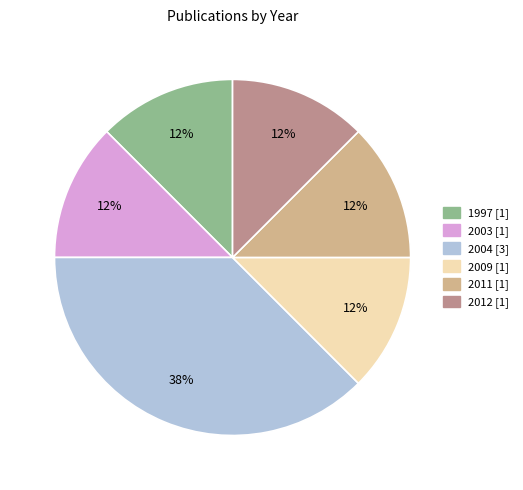

Is there any slice that represents more than half of the pie?

No